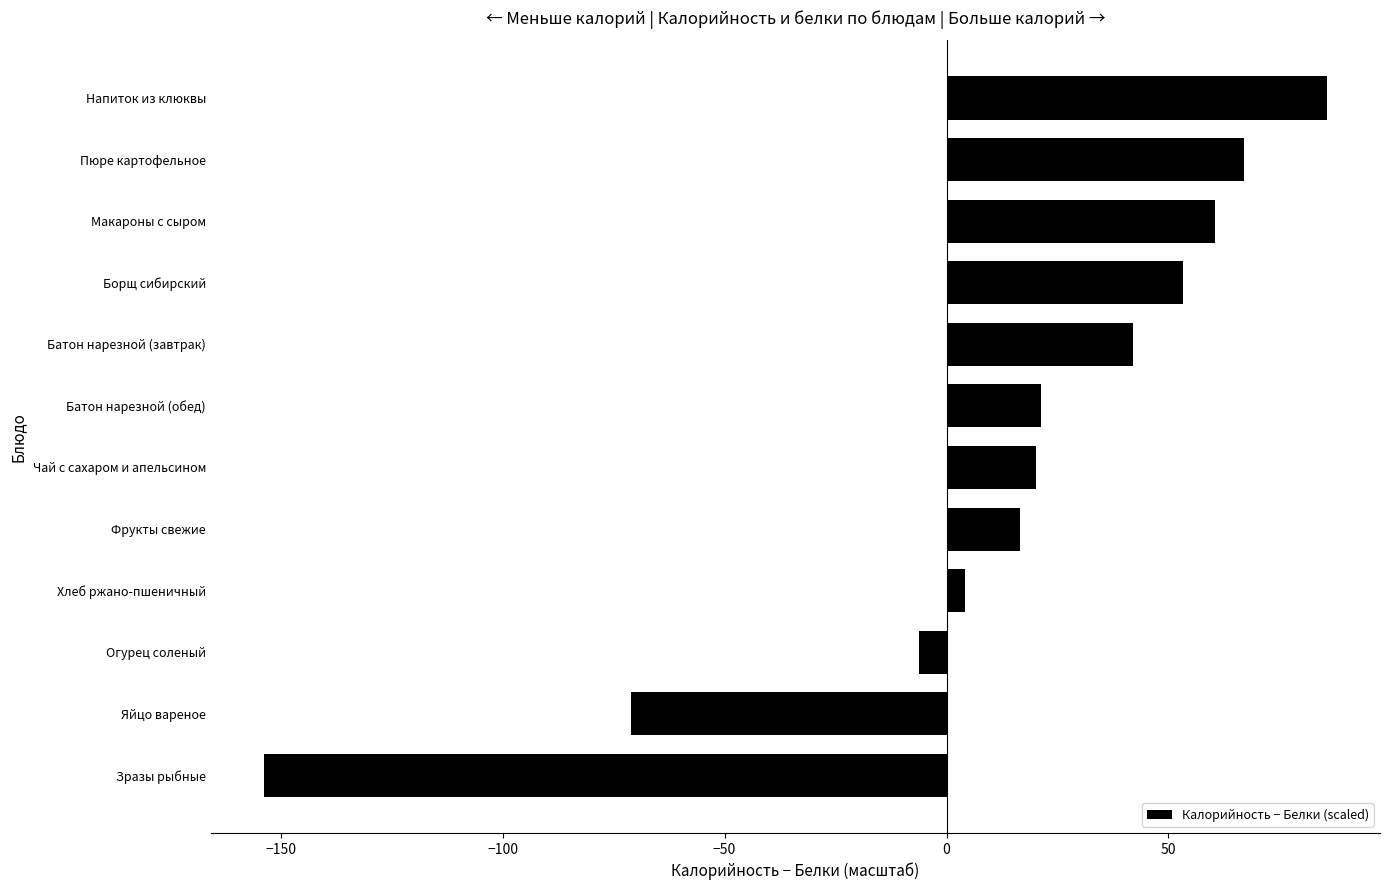

How many bars are there in total?

12